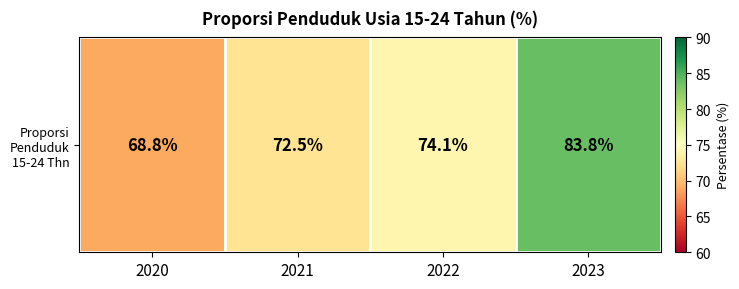

What is the ratio of the value at 2022 to the value at 2021?

1.0